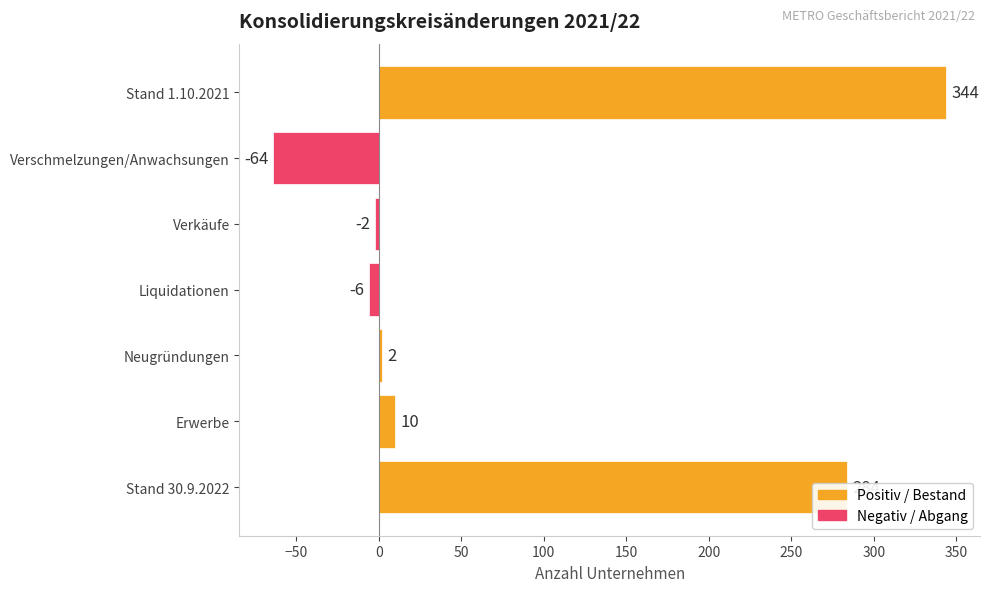

At which label is the value closest to 140?

Erwerbe